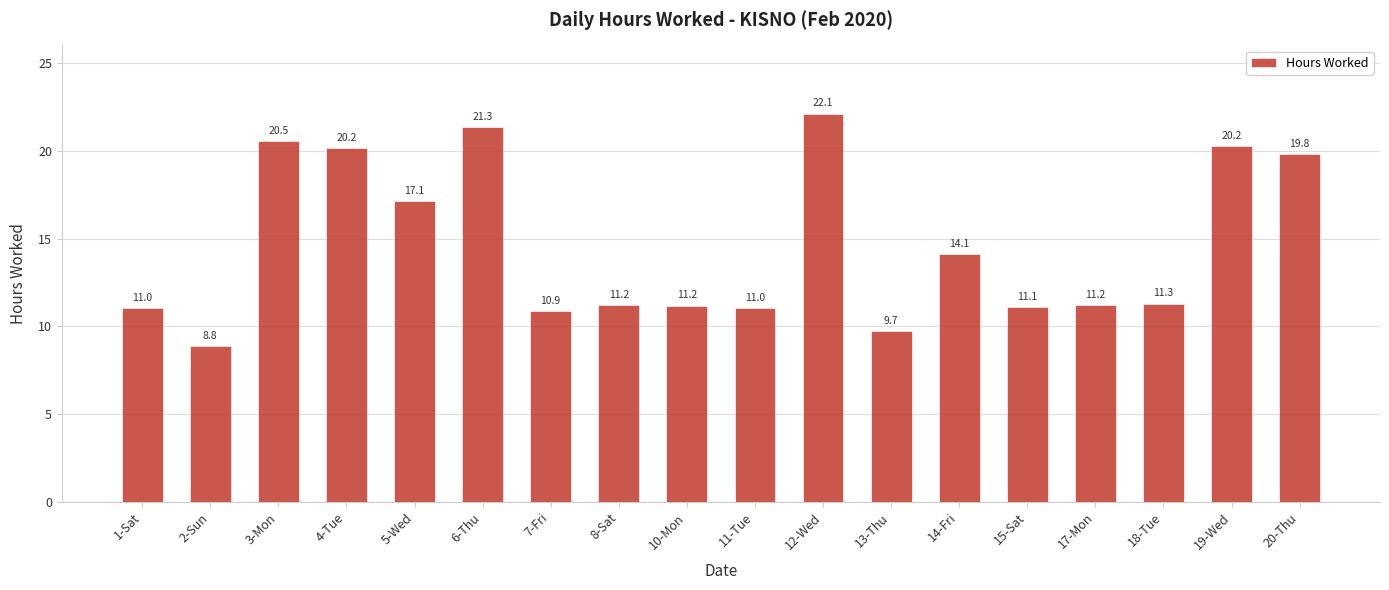

What is the ratio of the value at 18-Tue to the value at 17-Mon?

1.0